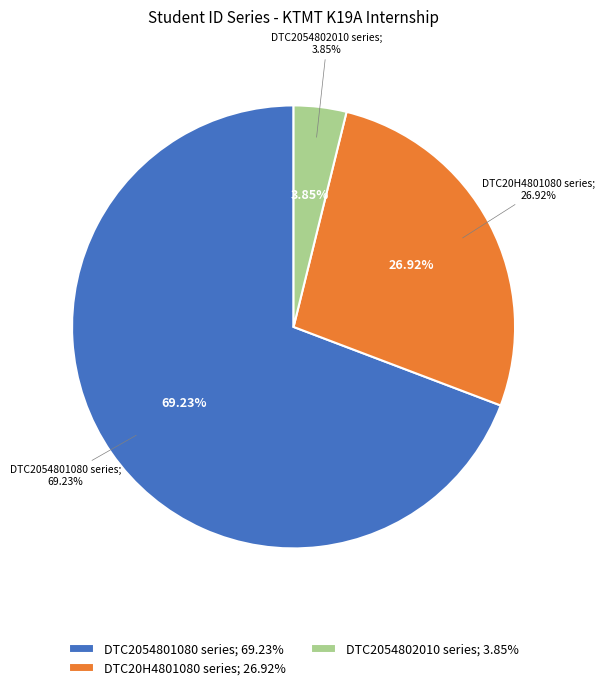

Does KTMT K19A account for over 50% of the chart?

Yes